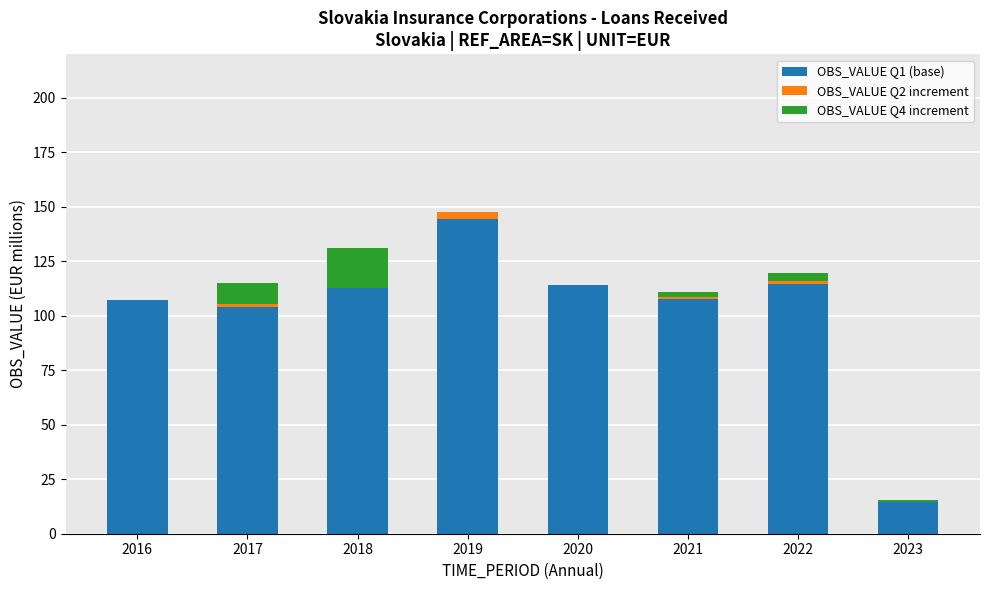

What is the total value across all series at 2020?

114.2